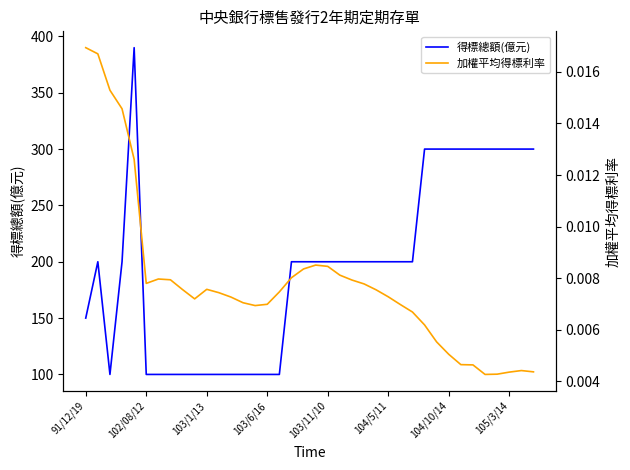

Reading left to right, what are all the values shown in this chart?

得標總額(億元): 150.0	200.0	100.0	200.0	390.0	100.0	100.0	100.0	100.0	100.0	100.0	100.0	100.0	100.0	100.0	100.0	100.0	200.0	200.0	200.0	200.0	200.0	200.0	200.0	200.0	200.0	200.0	200.0	300.0	300.0	300.0	300.0	300.0	300.0	300.0	300.0	300.0	300.0
加權平均得標利率: 0.0	0.0	0.0	0.0	0.0	0.0	0.0	0.0	0.0	0.0	0.0	0.0	0.0	0.0	0.0	0.0	0.0	0.0	0.0	0.0	0.0	0.0	0.0	0.0	0.0	0.0	0.0	0.0	0.0	0.0	0.0	0.0	0.0	0.0	0.0	0.0	0.0	0.0